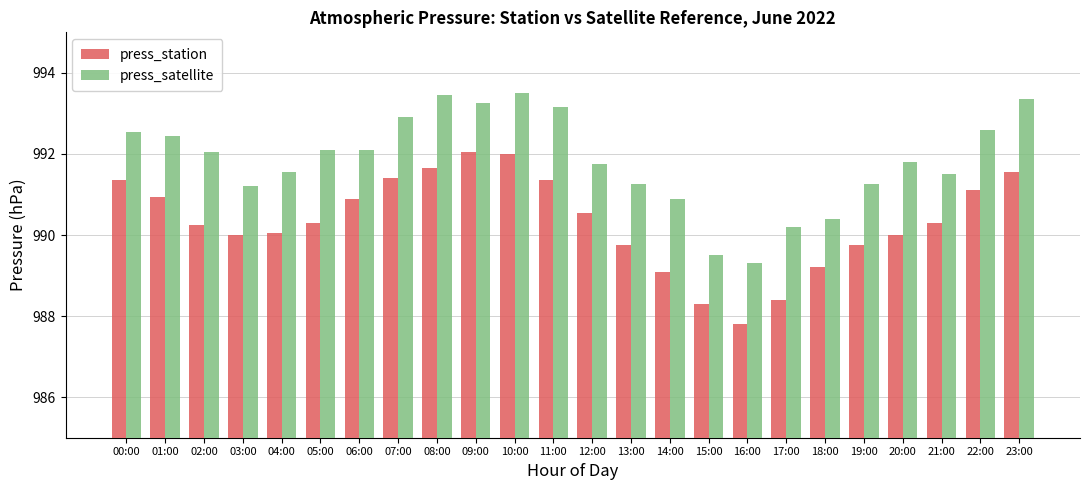

How many bars are there in total?

48